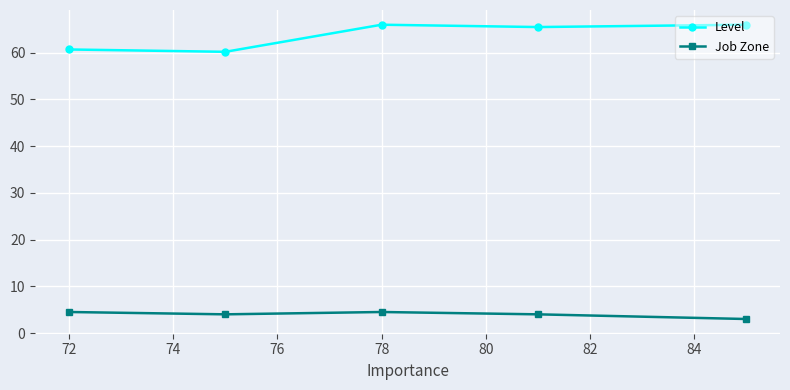

Which series has the largest range (max minus min)?

Level